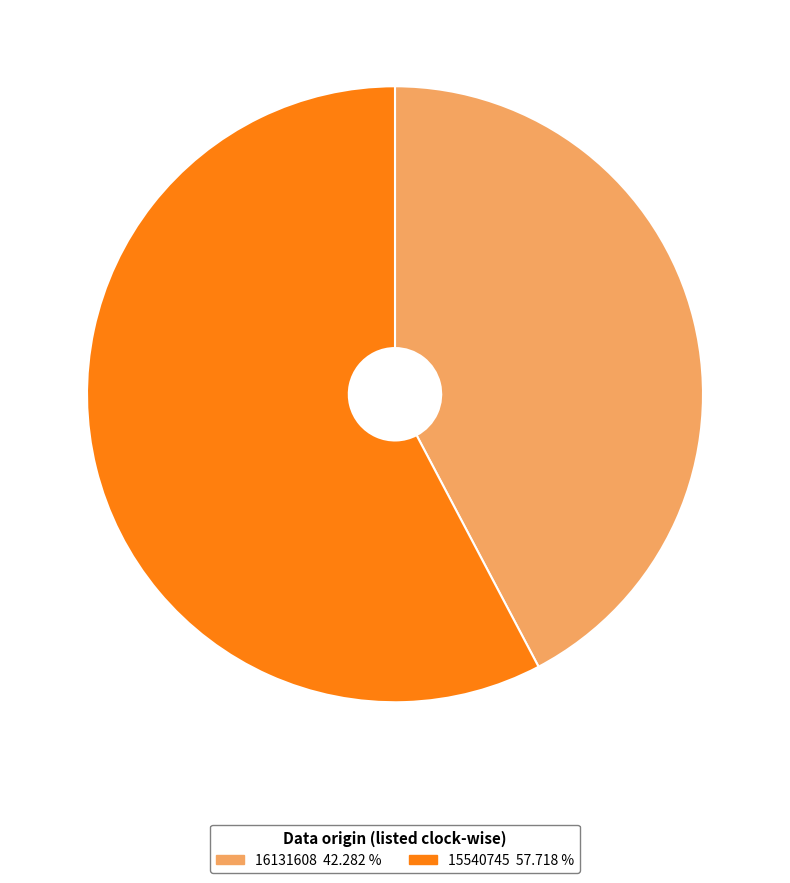

Count the number of slices in the pie.

2